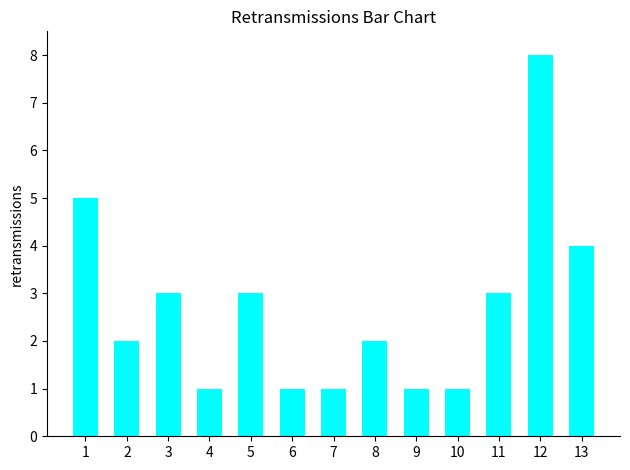

Is it true that the value at 1 is 7?

False